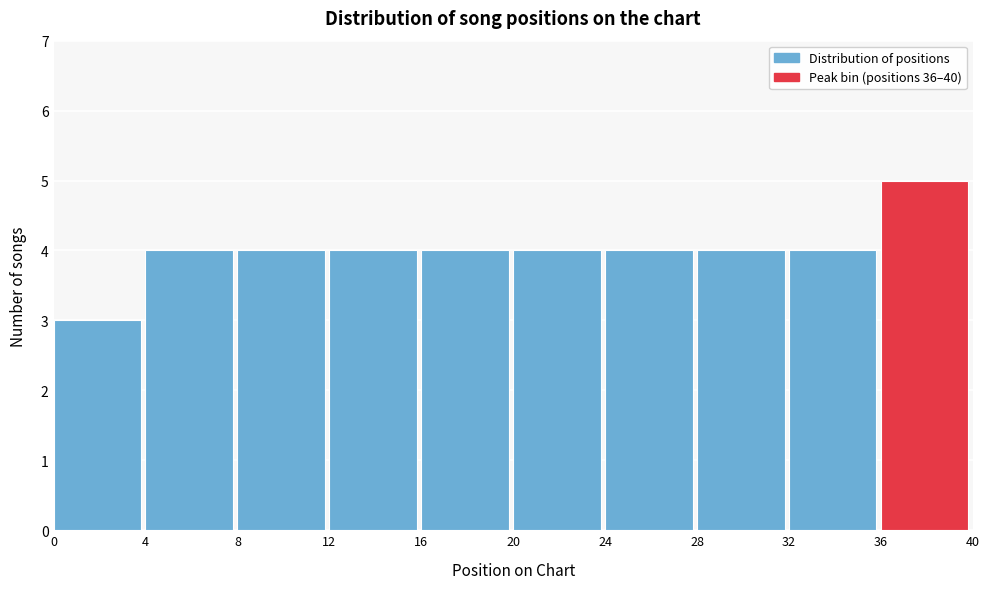

Reading left to right, transcribe this chart: for each bar, give the range it covers on the x-axis and its height. The values are not printed on the chart, so give them approximately, as read against the axis.

0 to 4: 3
4 to 8: 4
8 to 12: 4
12 to 16: 4
16 to 20: 4
20 to 24: 4
24 to 28: 4
28 to 32: 4
32 to 36: 4
36 to 40: 5